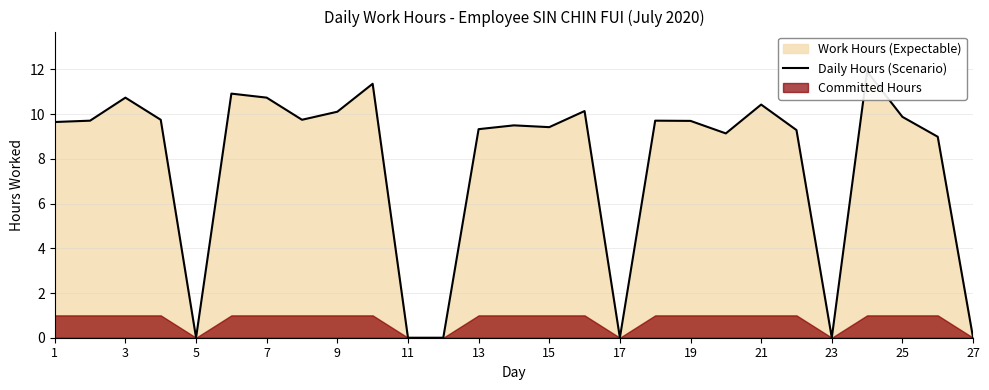

Does the chart have visible grid lines?

Yes